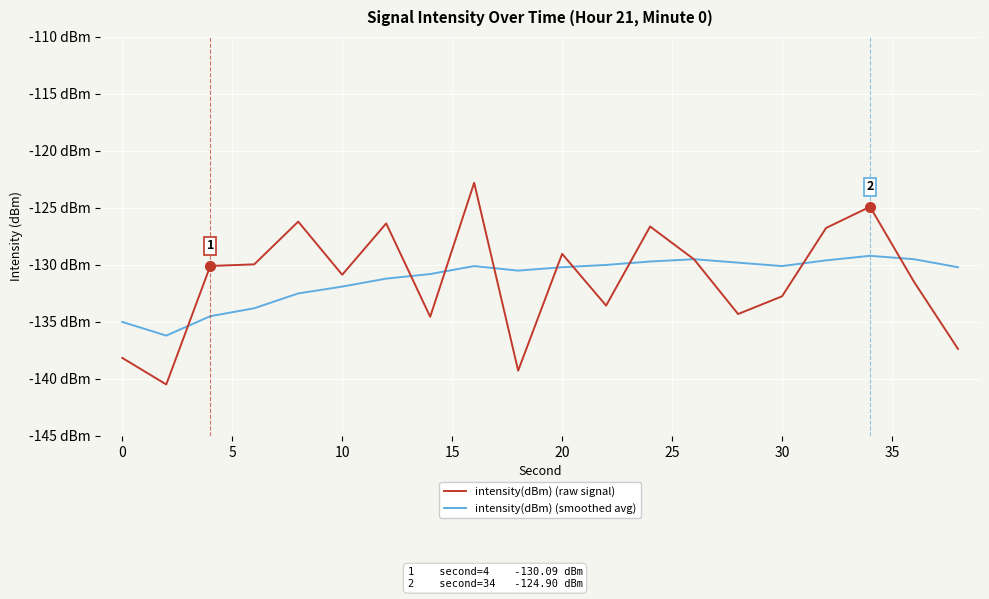

Rank the series by their average value, from lowest to highest.

intensity(dBm) (raw signal), intensity(dBm) (smoothed avg)